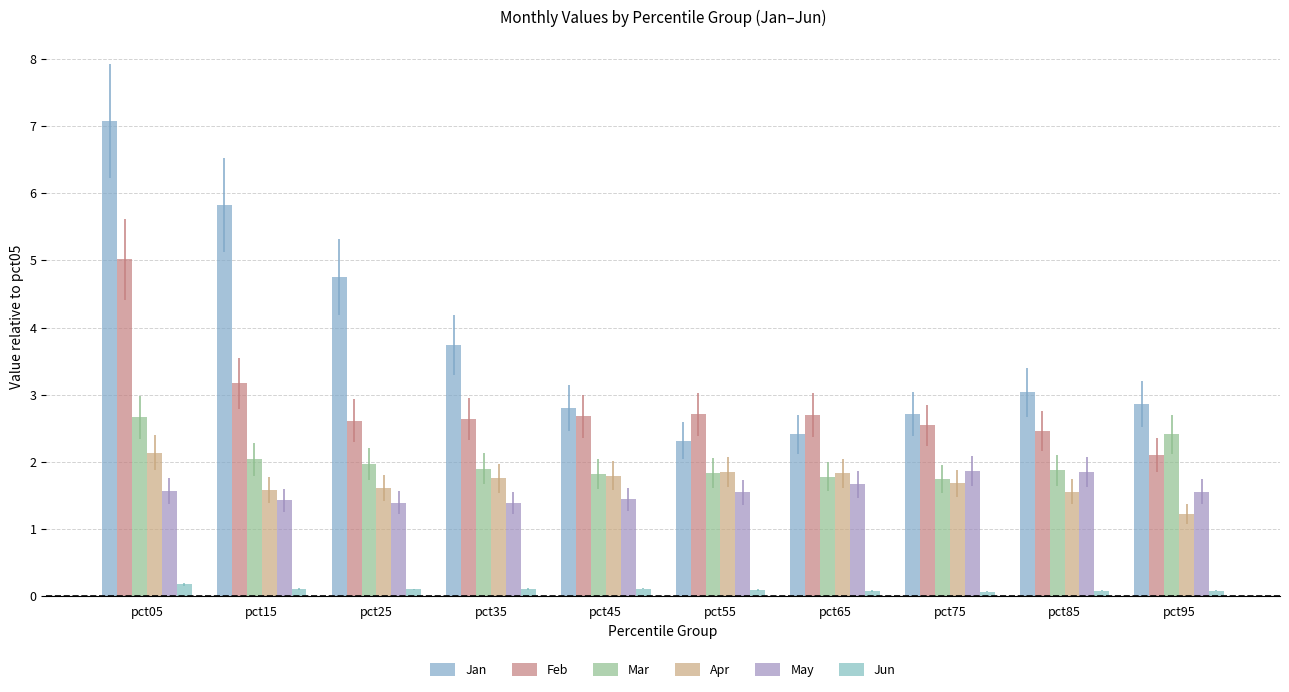

Reading left to right, what are all the values shown in this chart?

Jan: pct05=7.1	pct15=5.8	pct25=4.8	pct35=3.7	pct45=2.8	pct55=2.3	pct65=2.4	pct75=2.7	pct85=3.0	pct95=2.9
Feb: pct05=5.0	pct15=3.2	pct25=2.6	pct35=2.6	pct45=2.7	pct55=2.7	pct65=2.7	pct75=2.5	pct85=2.5	pct95=2.1
Mar: pct05=2.7	pct15=2.0	pct25=2.0	pct35=1.9	pct45=1.8	pct55=1.8	pct65=1.8	pct75=1.7	pct85=1.9	pct95=2.4
Apr: pct05=2.1	pct15=1.6	pct25=1.6	pct35=1.8	pct45=1.8	pct55=1.9	pct65=1.8	pct75=1.7	pct85=1.6	pct95=1.2
May: pct05=1.6	pct15=1.4	pct25=1.4	pct35=1.4	pct45=1.4	pct55=1.5	pct65=1.7	pct75=1.9	pct85=1.8	pct95=1.6
Jun: pct05=0.2	pct15=0.1	pct25=0.1	pct35=0.1	pct45=0.1	pct55=0.1	pct65=0.1	pct75=0.1	pct85=0.1	pct95=0.1